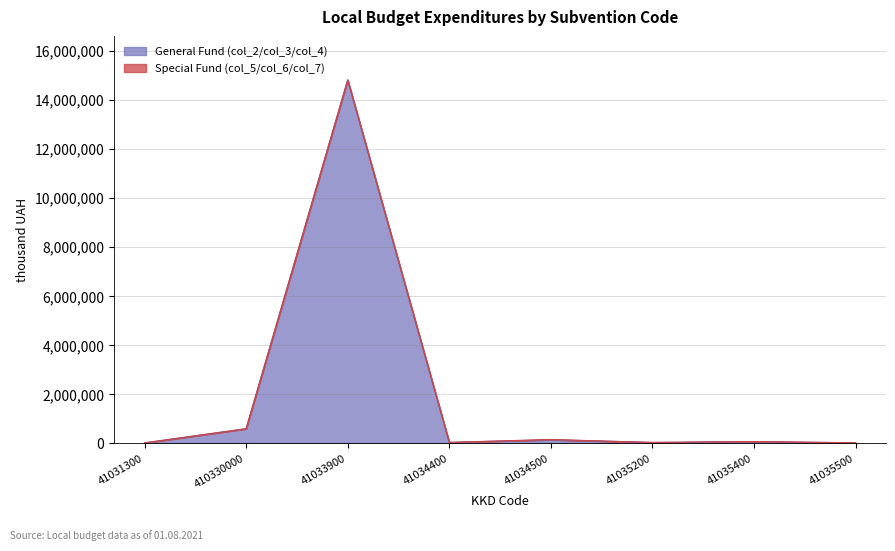

What is the greatest value displayed?

14802012.3